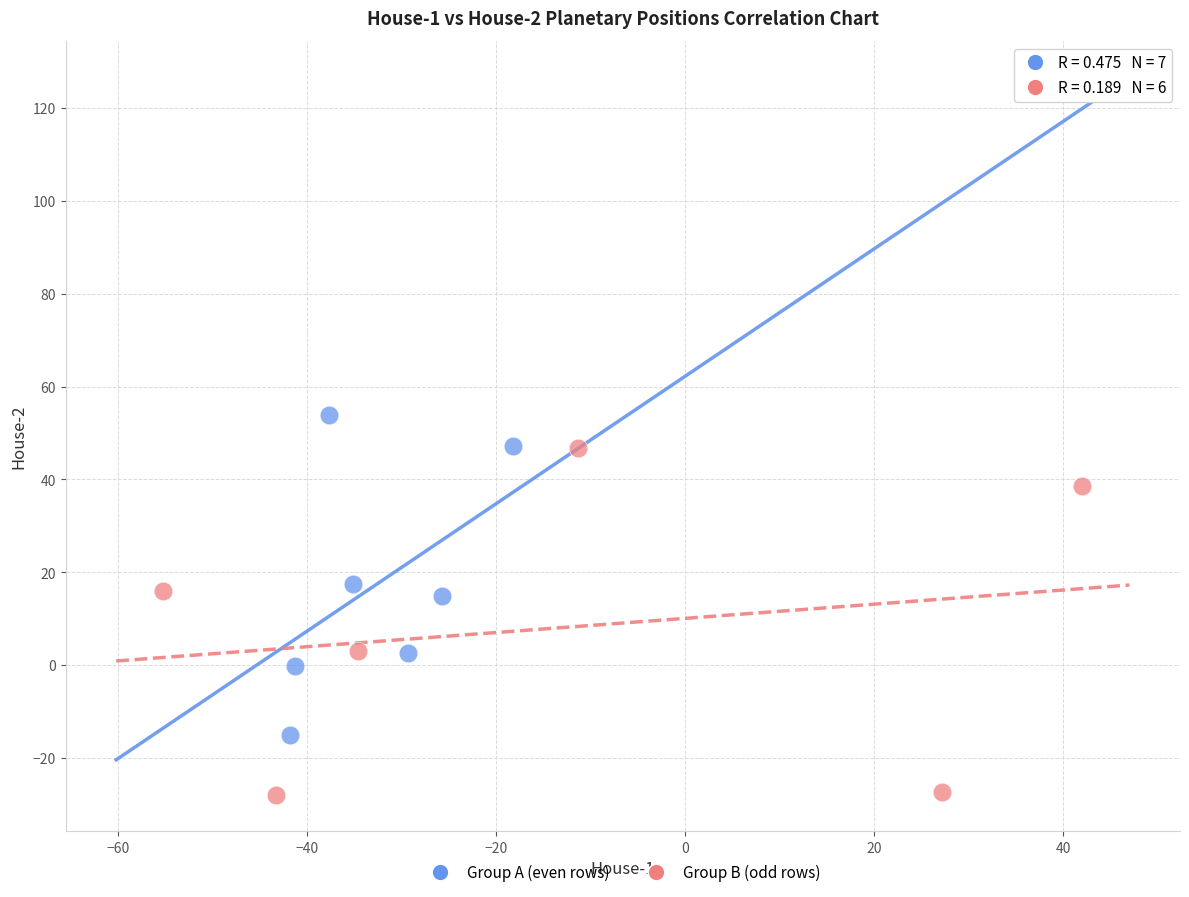

Which series reaches the maximum Y coordinate?

Group A (even rows)